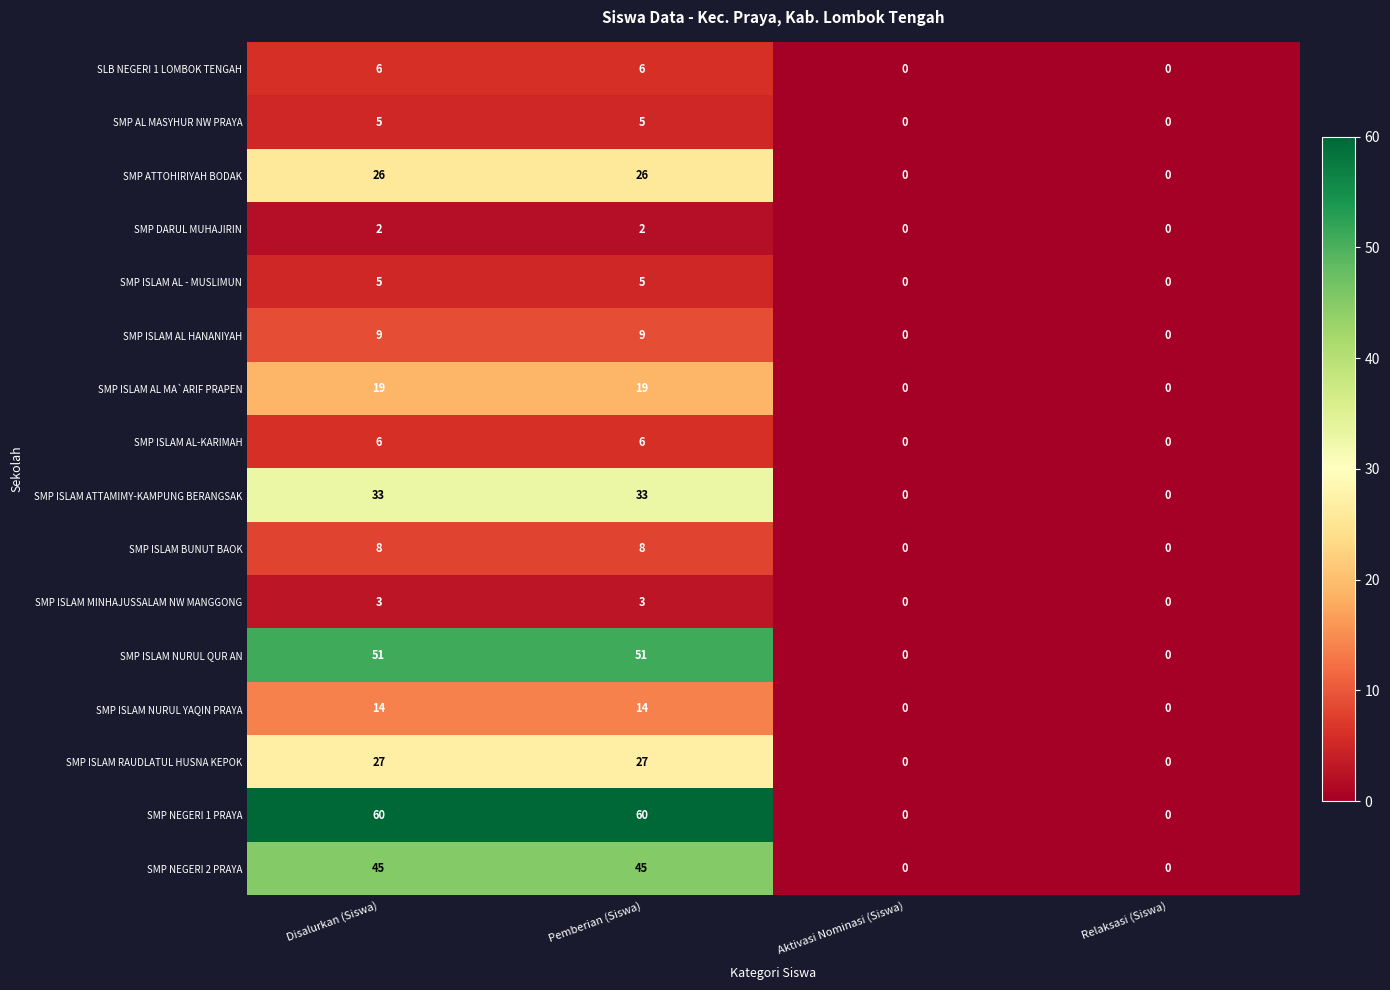

What is the maximum value shown in the chart?

60